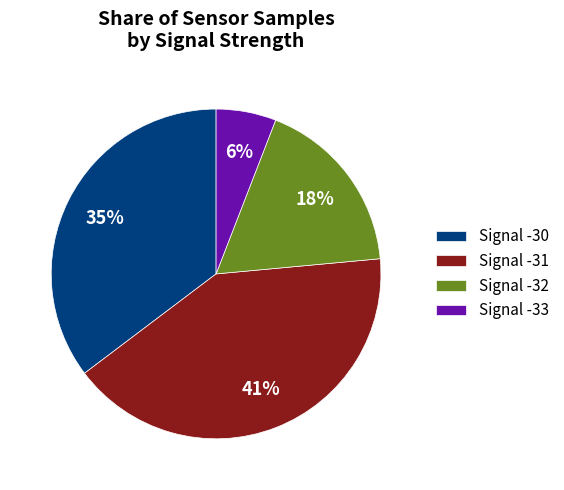

The Signal -30 slice represents 21% of the pie. True or false?

False